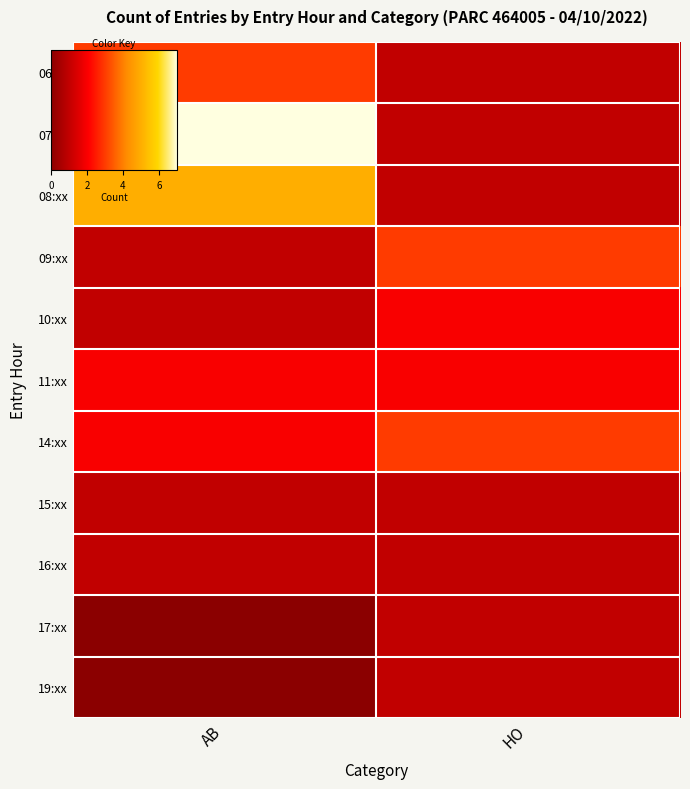

Reading right to left, list all the values displayed in this chart.

06:xx: HO=1	AB=3
07:xx: HO=1	AB=7
08:xx: HO=1	AB=5
09:xx: HO=3	AB=1
10:xx: HO=2	AB=1
11:xx: HO=2	AB=2
14:xx: HO=3	AB=2
15:xx: HO=1	AB=1
16:xx: HO=1	AB=1
17:xx: HO=1	AB=0
19:xx: HO=1	AB=0